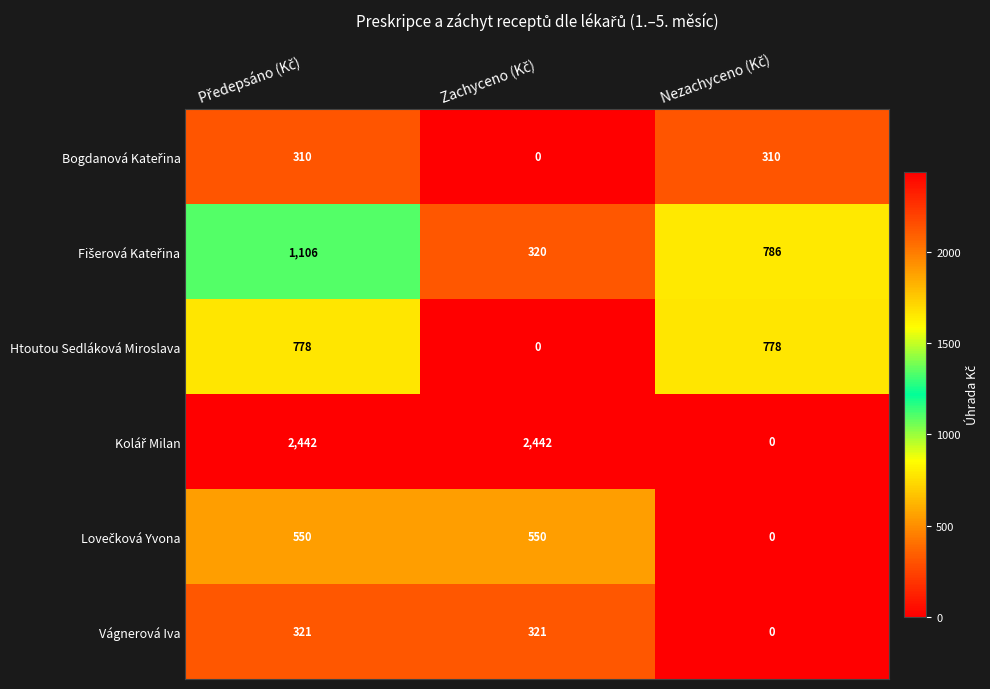

What is the highest value of the Vágnerová Iva series?

321